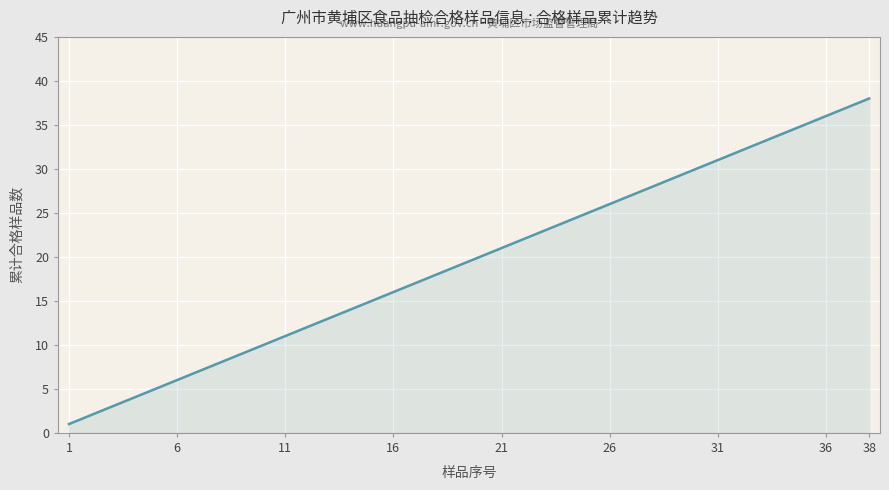

What is the difference between the maximum and minimum values?

37.0